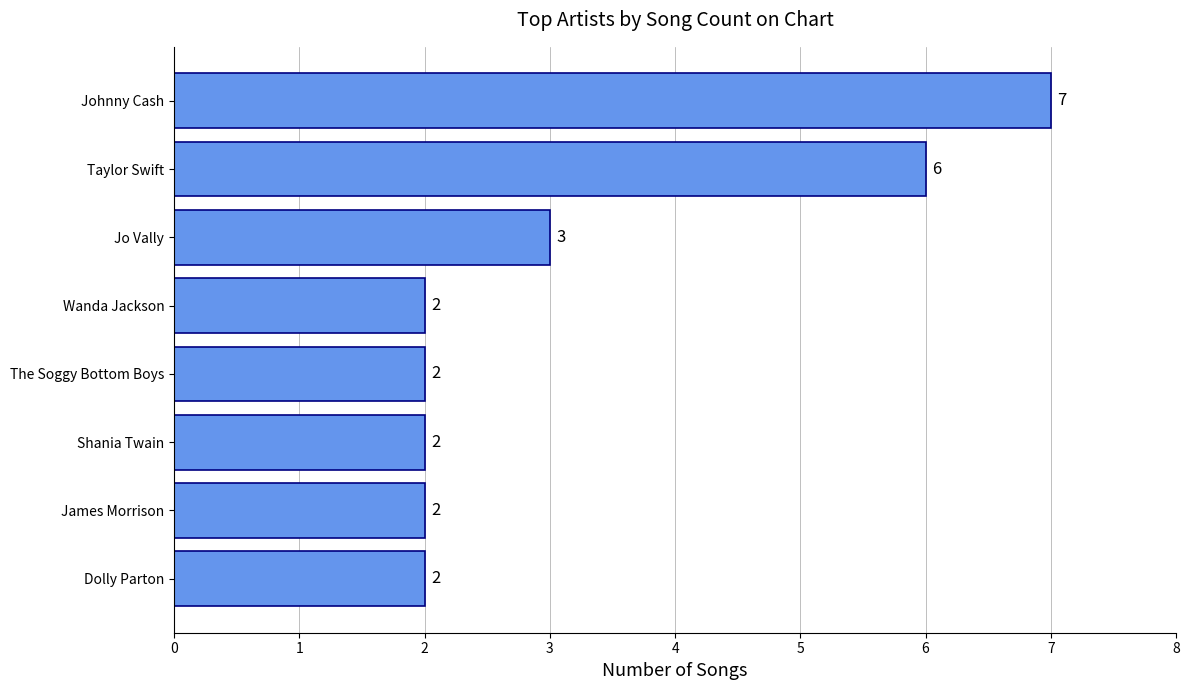

How many values are between 2 and 6?

7